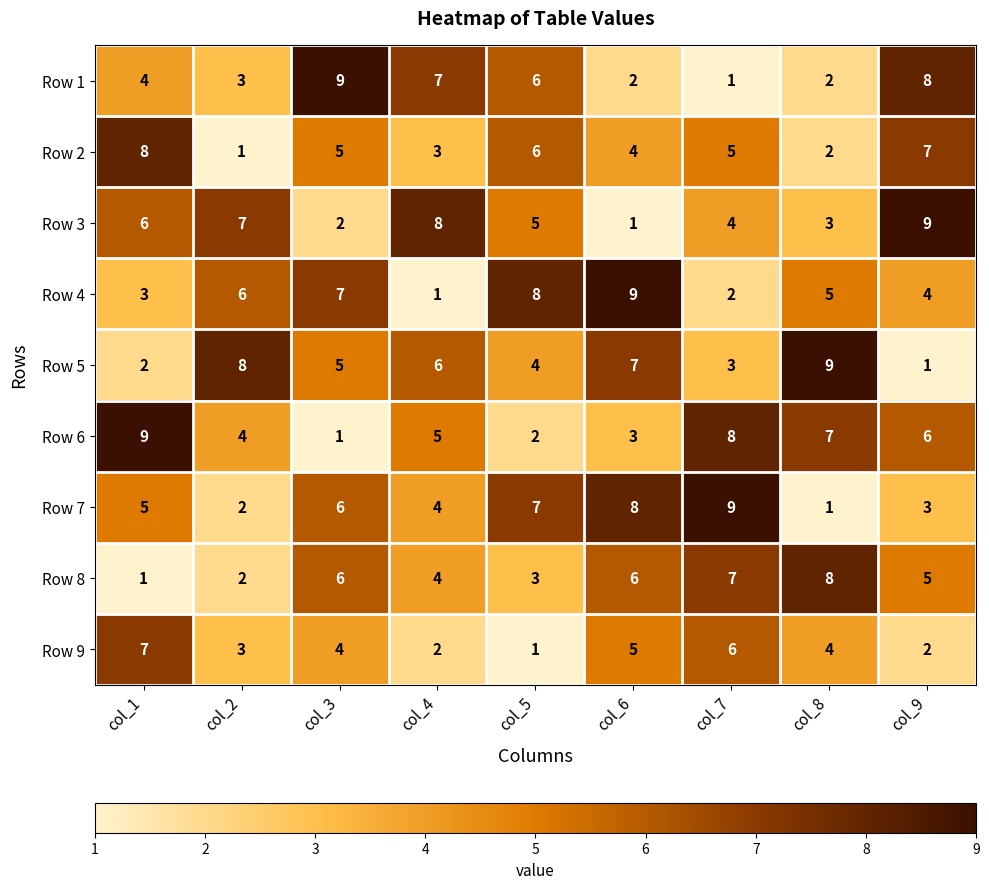

What is the average value of the Row 4 series?

5